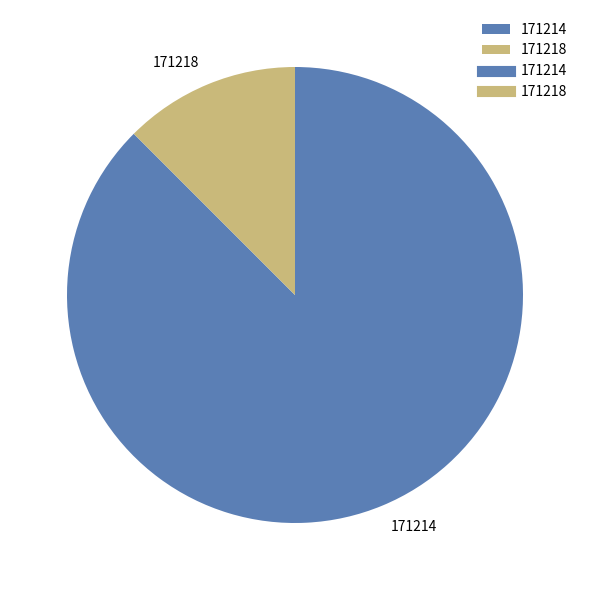

Which slice is the largest?

171214